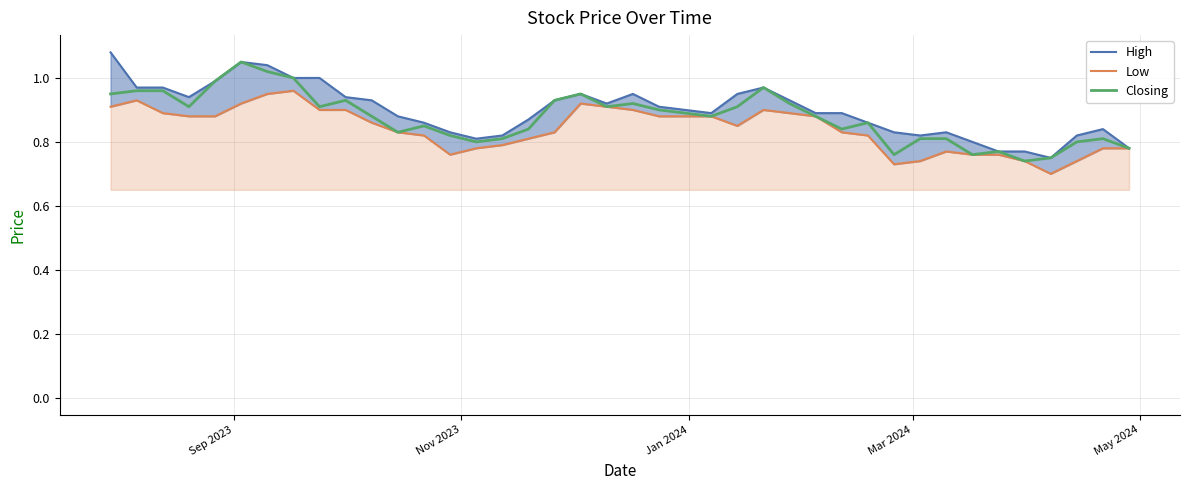

How many interior local peaks does the Low series have?

5